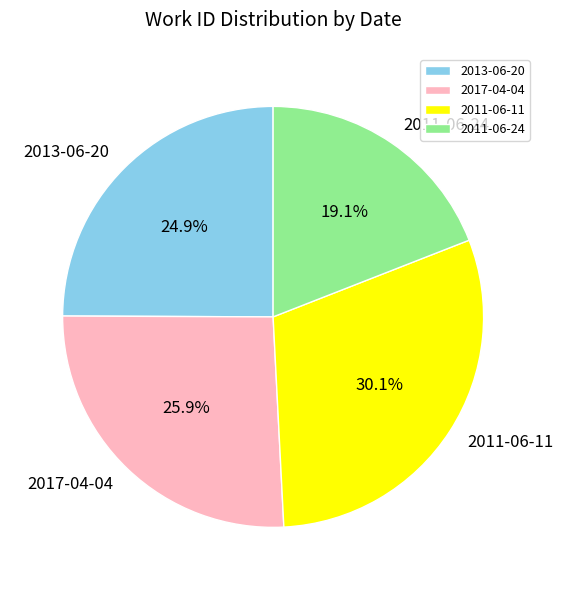

Is there a majority slice in this chart?

No